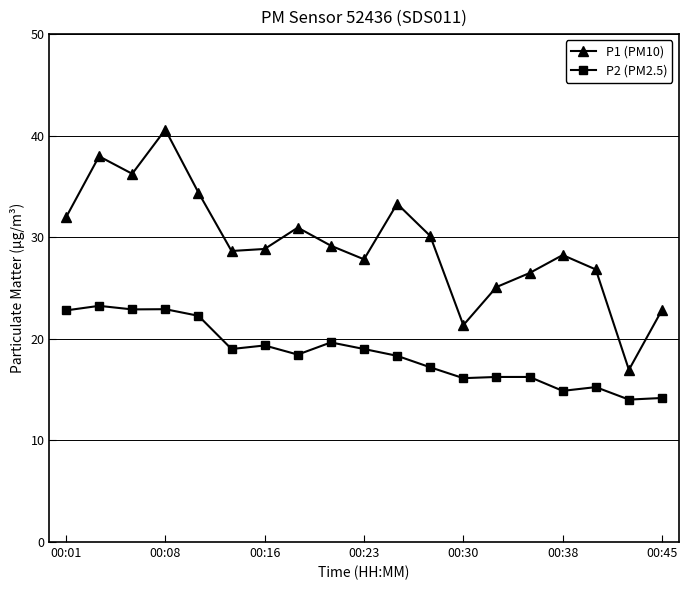

True or false: P2 (PM2.5) and P1 (PM10) cross at least once.

False